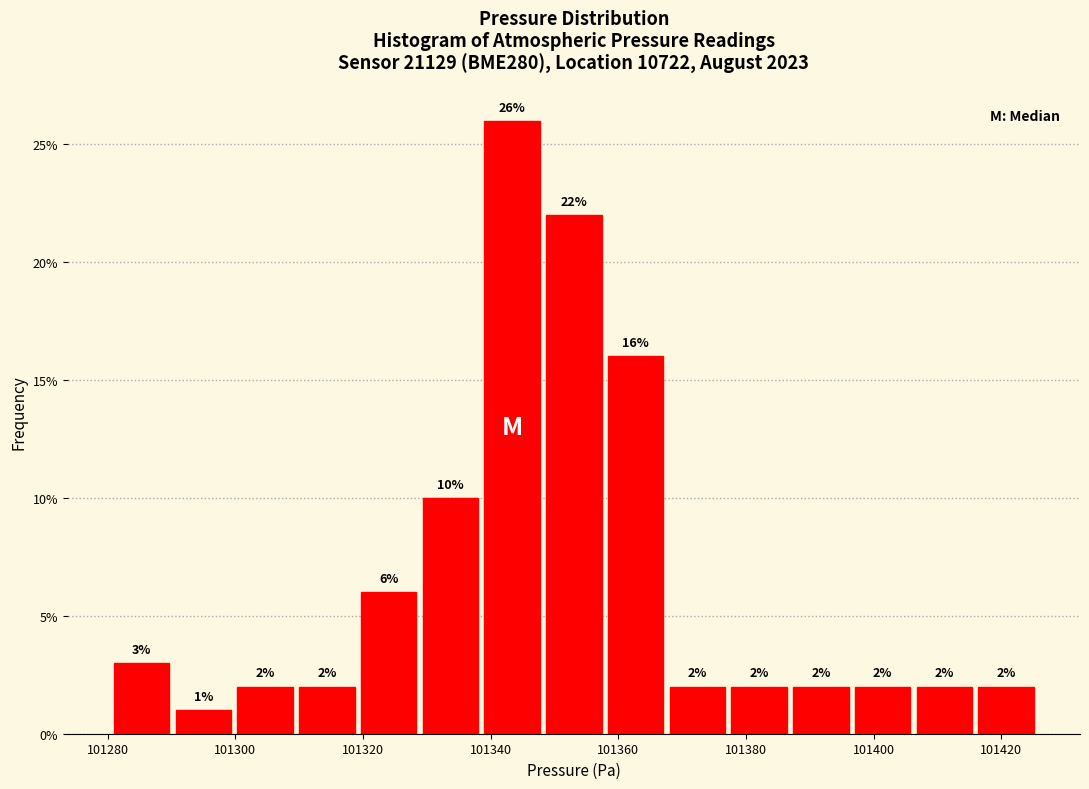

What is the height of the bar covering 101328 to 101338 on the x-axis? The bar edges are not printed on the chart, so give them approximately, as read against the axis.

10